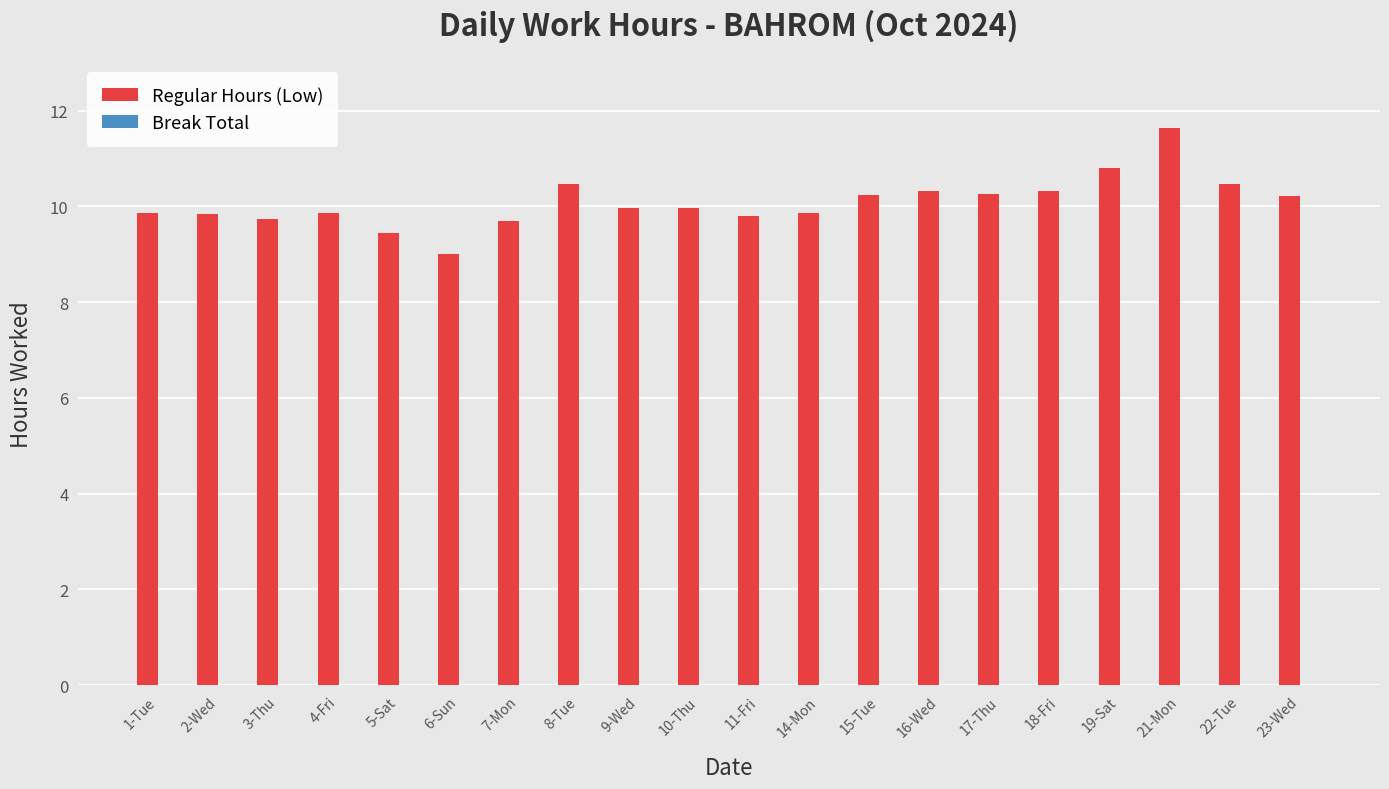

What is the greatest value displayed?

11.6